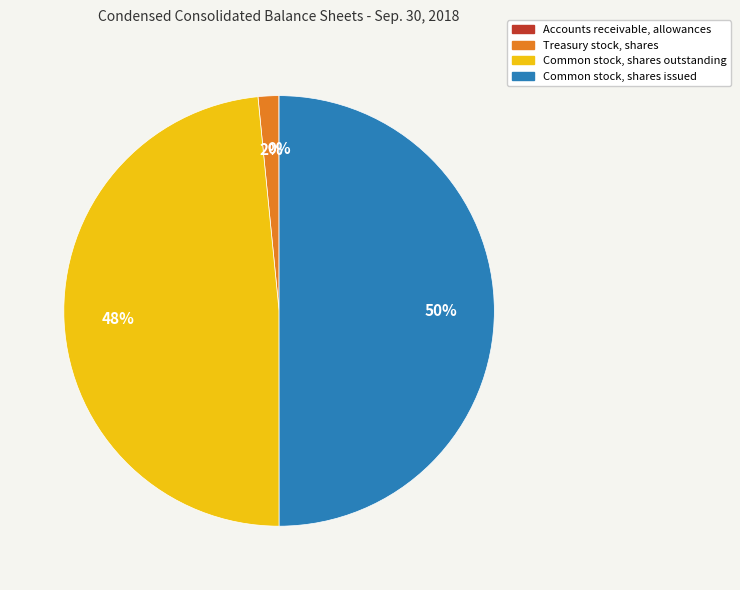

True or false: Common stock, shares outstanding accounts for 55% of the total.

False